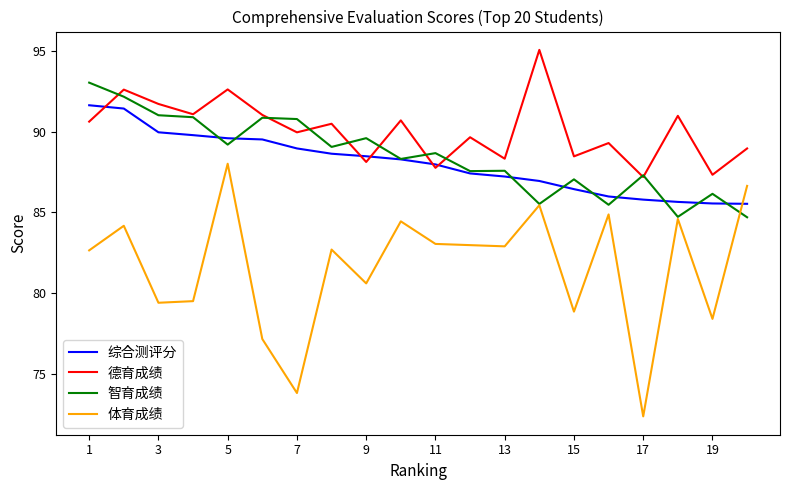

True or false: 体育成绩 has more than 1 points higher than both neighbors.

True